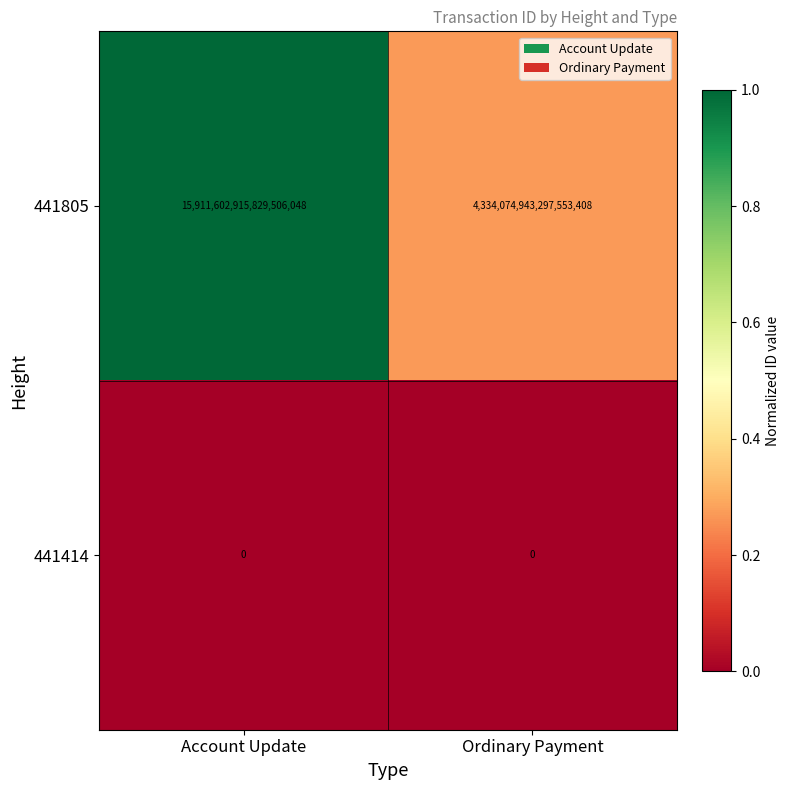

Which series has the largest range (max minus min)?

441805